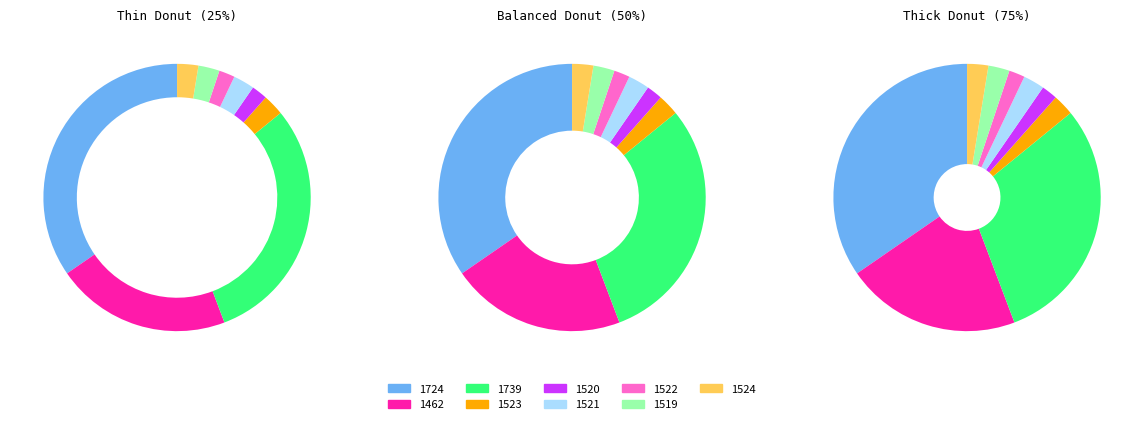

To the nearest percent, what is the average slice percentage?

11%